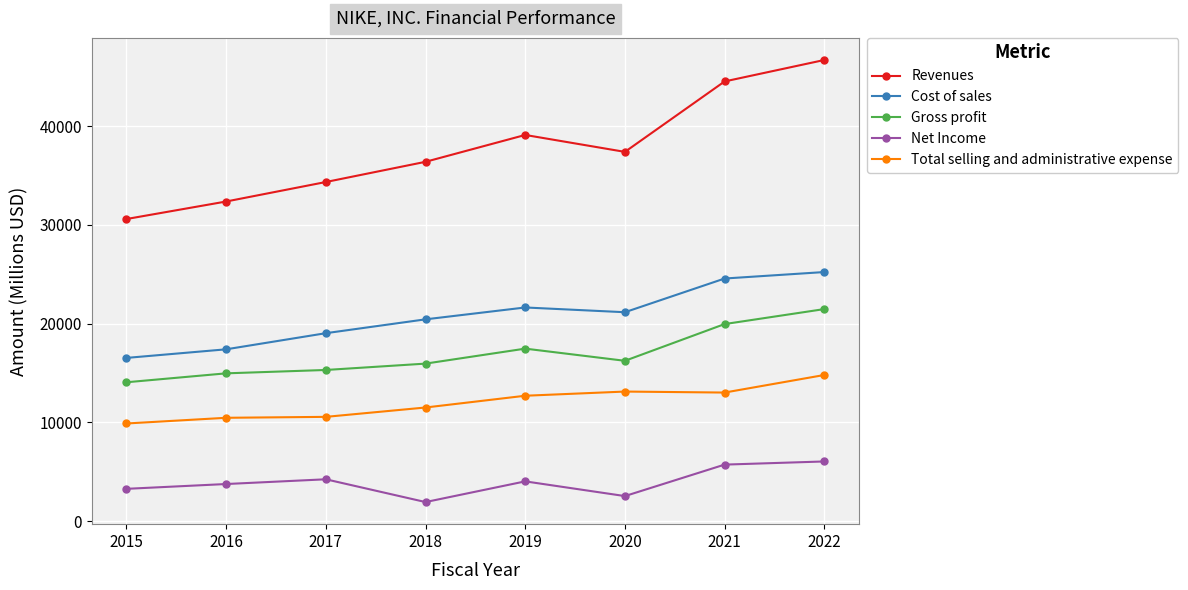

Is it true that Total selling and administrative expense equals 13126 at 2020?

True